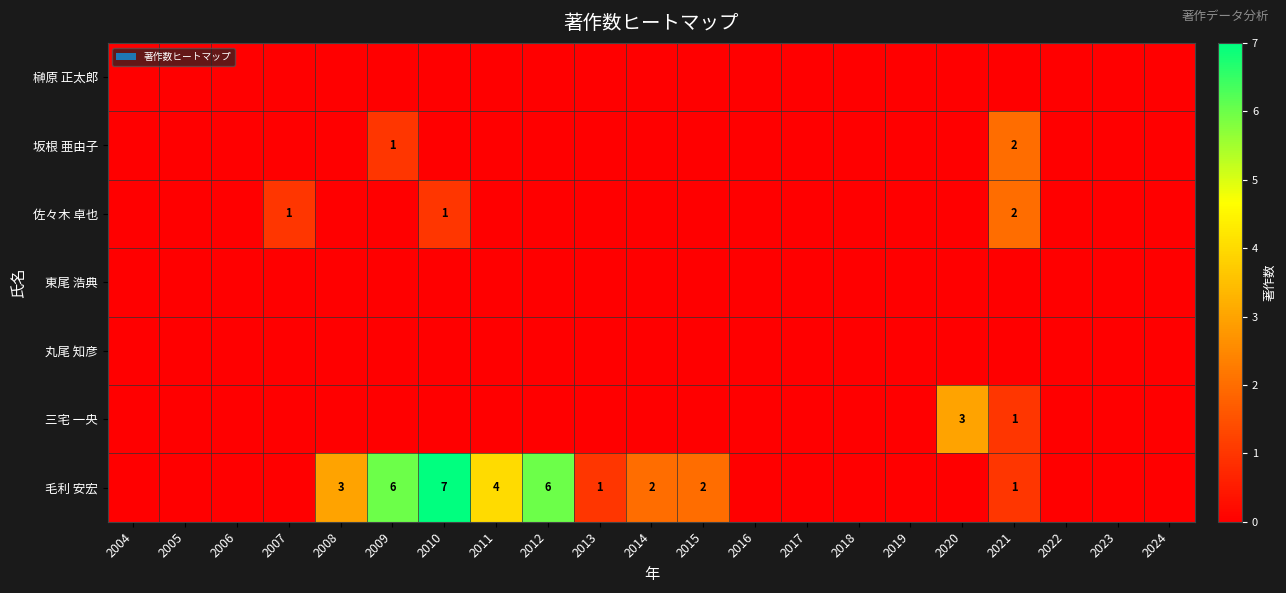

Is it true that 坂根 亜由子 equals 1 at 2009?

True